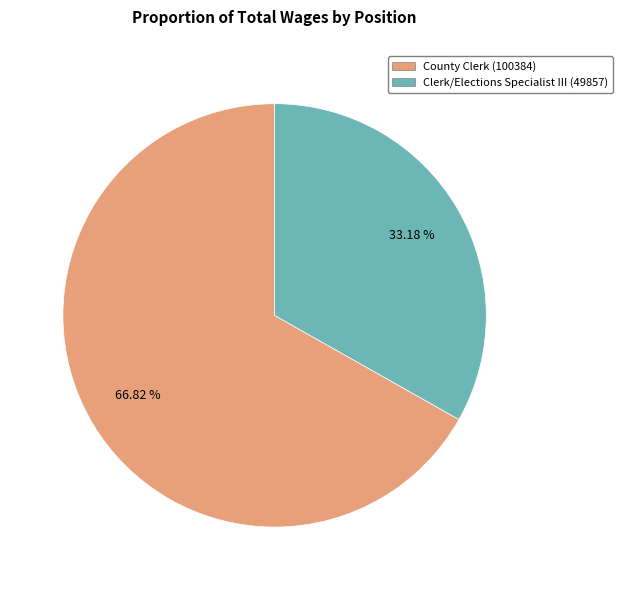

To the nearest percent, what is the difference between the largest and smallest slice percentages?

34%